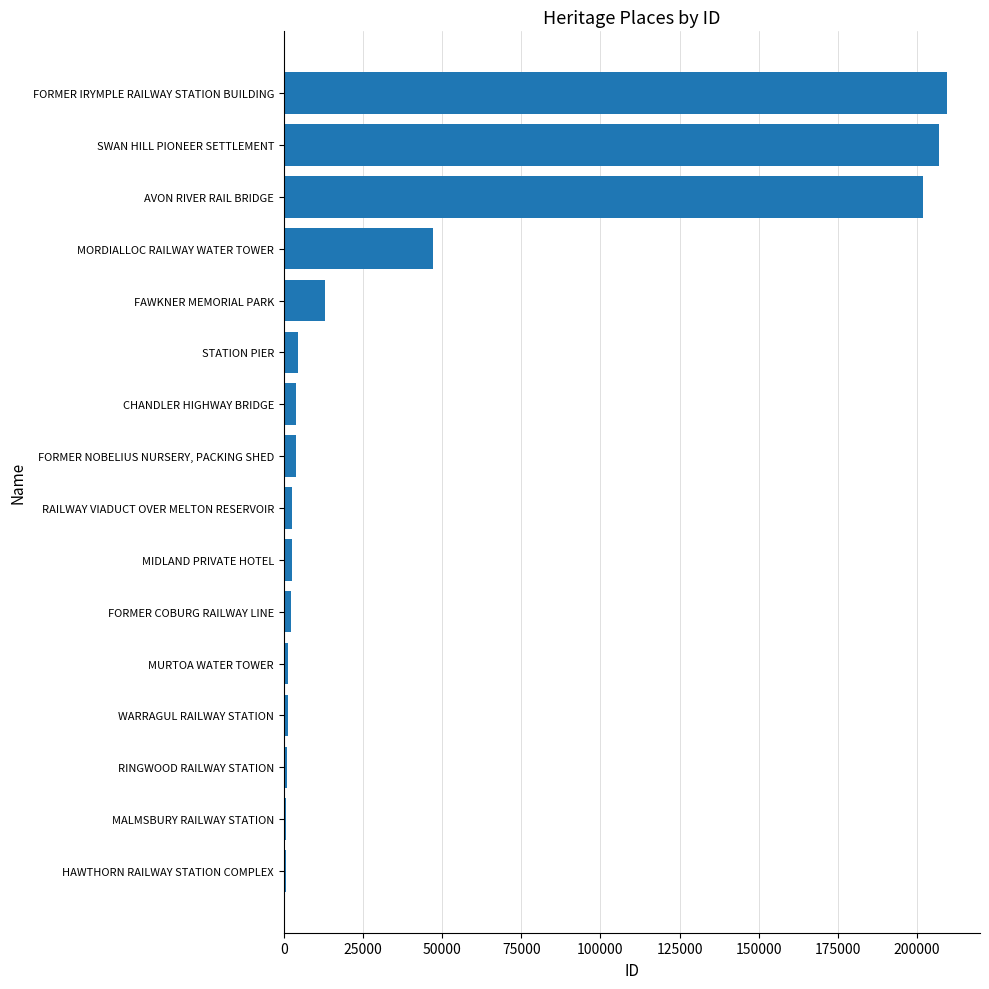

The value at FORMER IRYMPLE RAILWAY STATION BUILDING is 319554. True or false?

False